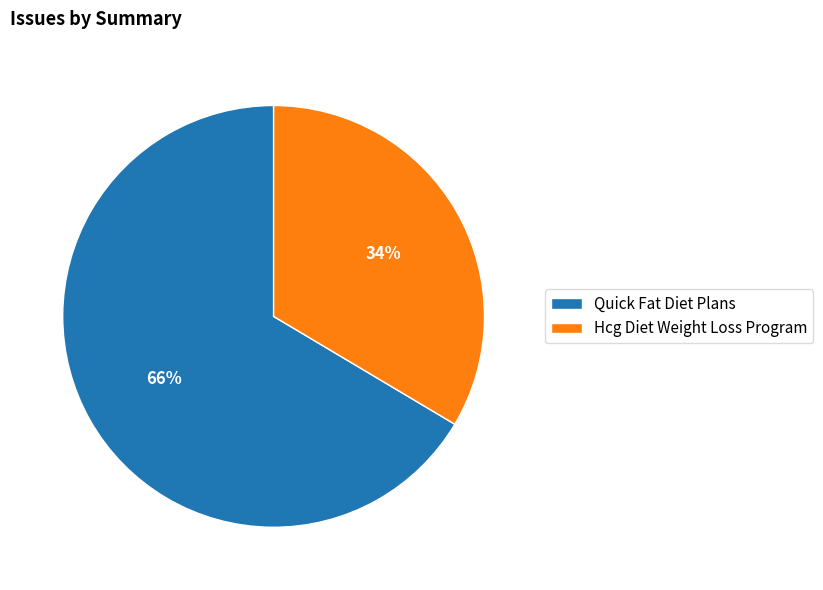

To the nearest percent, what is the average slice percentage?

50%